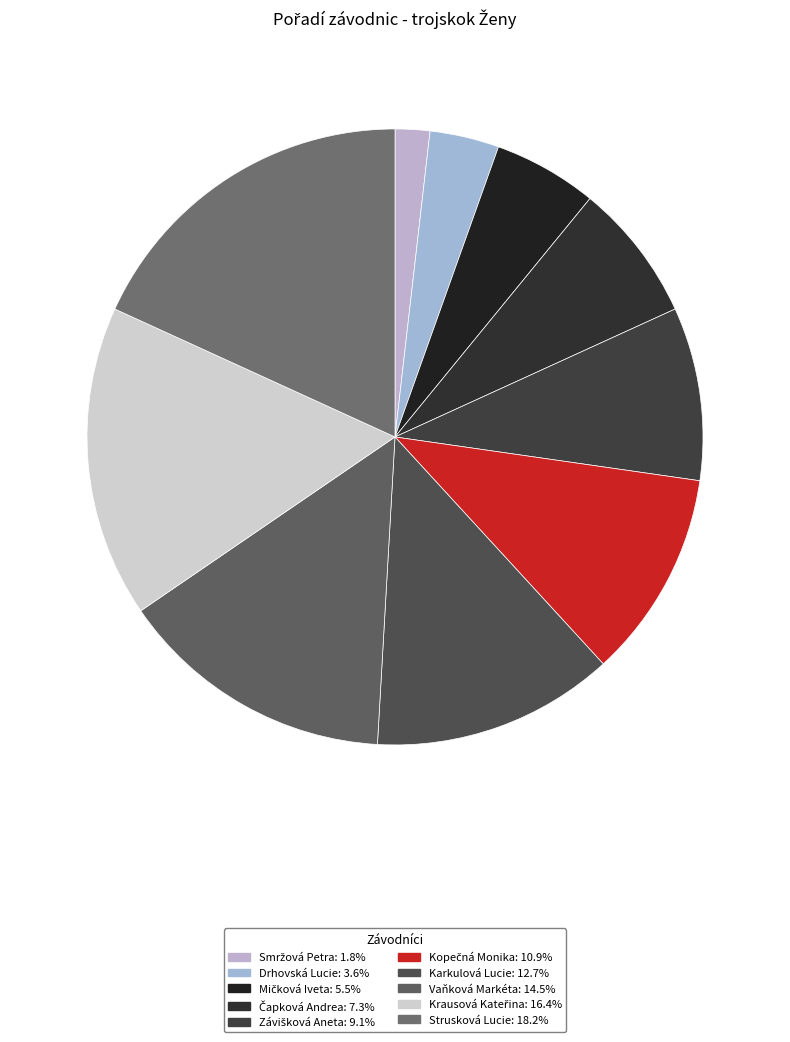

Does any single category account for the majority?

No